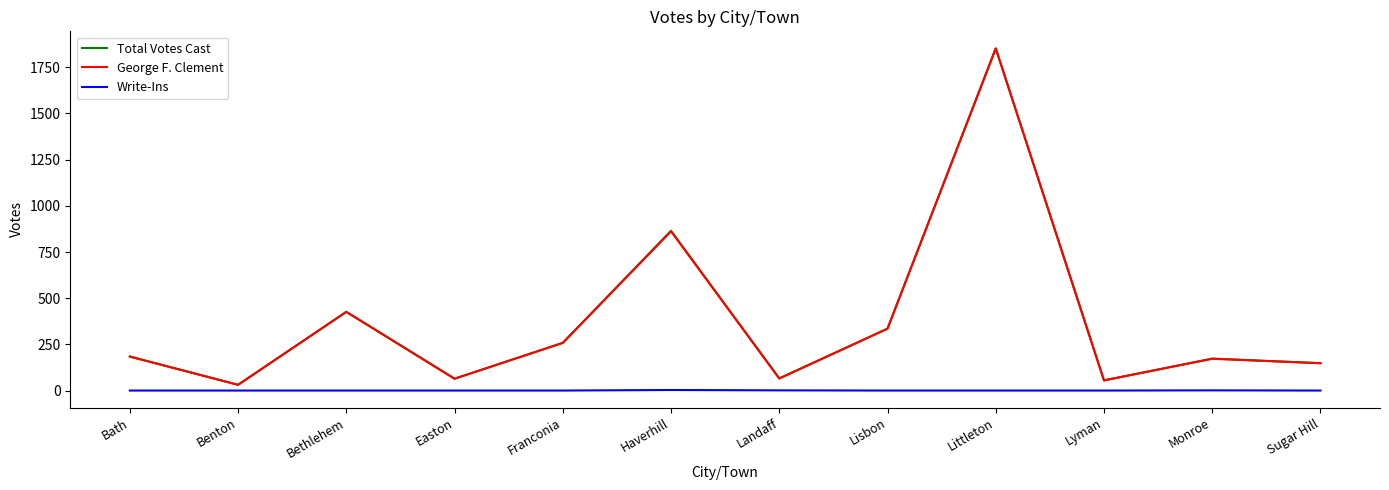

Between Franconia and Haverhill, which series saw the biggest shift?

Total Votes Cast